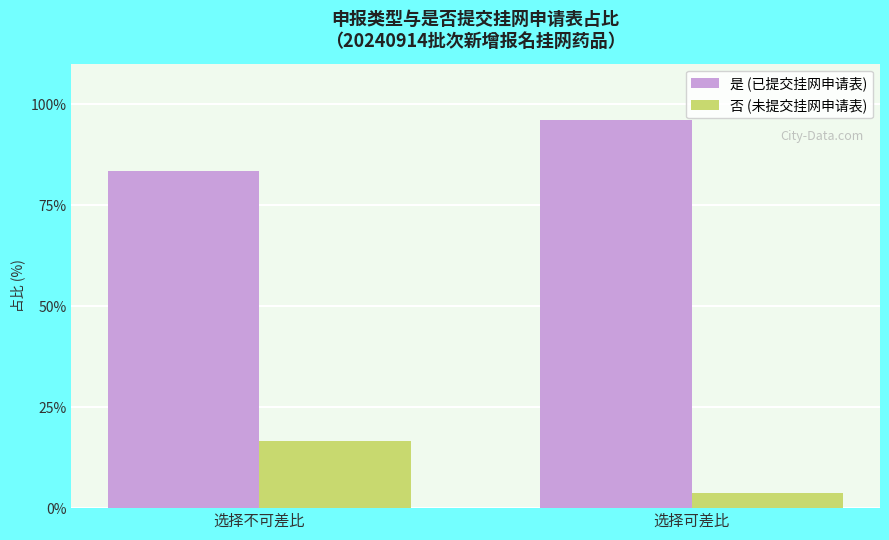

At which label does 是 (已提交挂网申请表) first exceed 96?

选择可差比